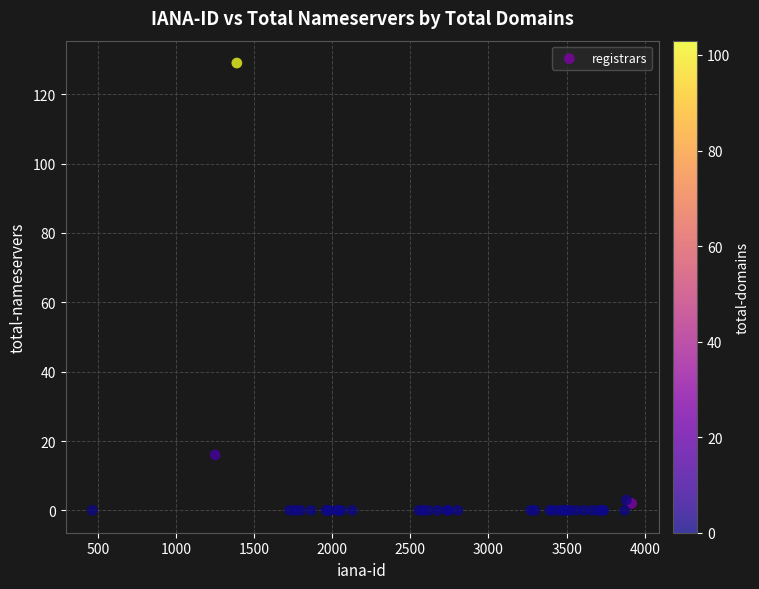

What Y value in the scatter plot is closest to 64?

16